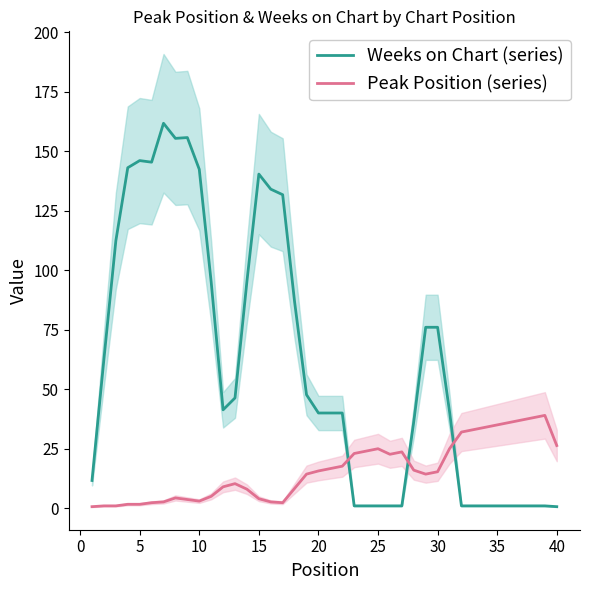

What is the value of the Weeks on Chart (series) point at the 33rd from the left?

1.0